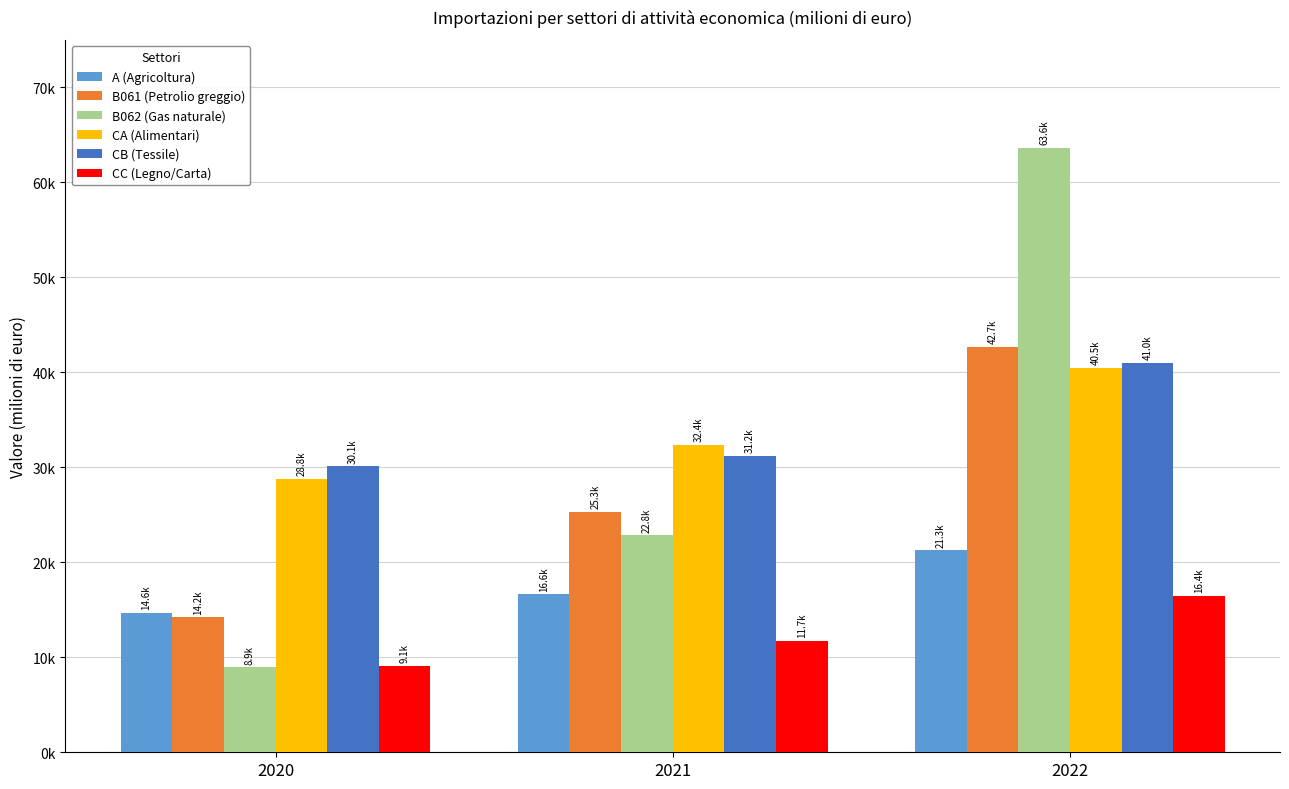

Which label corresponds to the largest value in the chart?

2022